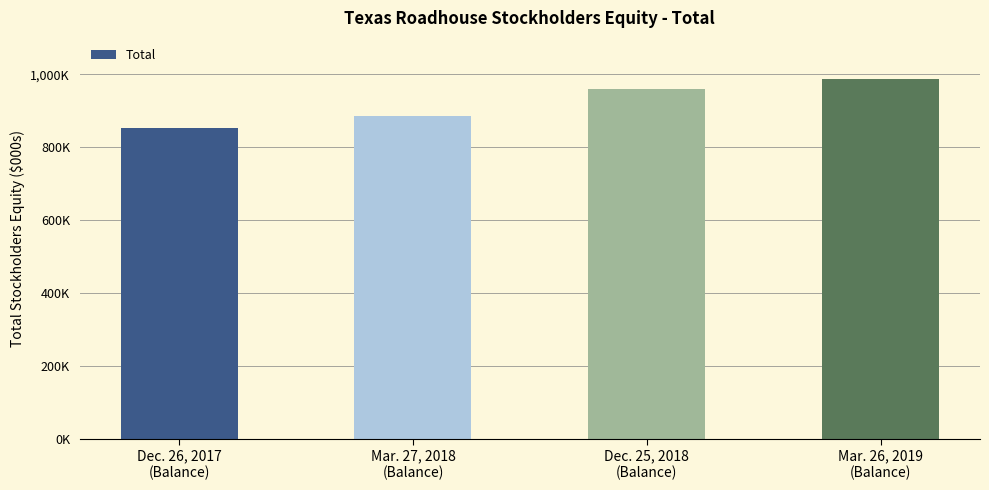

Which has a higher value, Dec. 26, 2017
(Balance) or Dec. 25, 2018
(Balance)?

Dec. 25, 2018
(Balance)